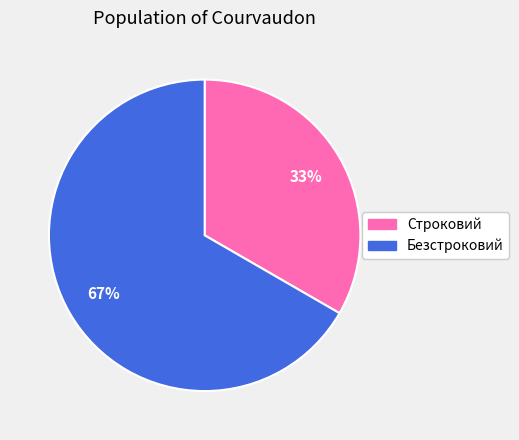

True or false: Строковий accounts for 39% of the total.

False